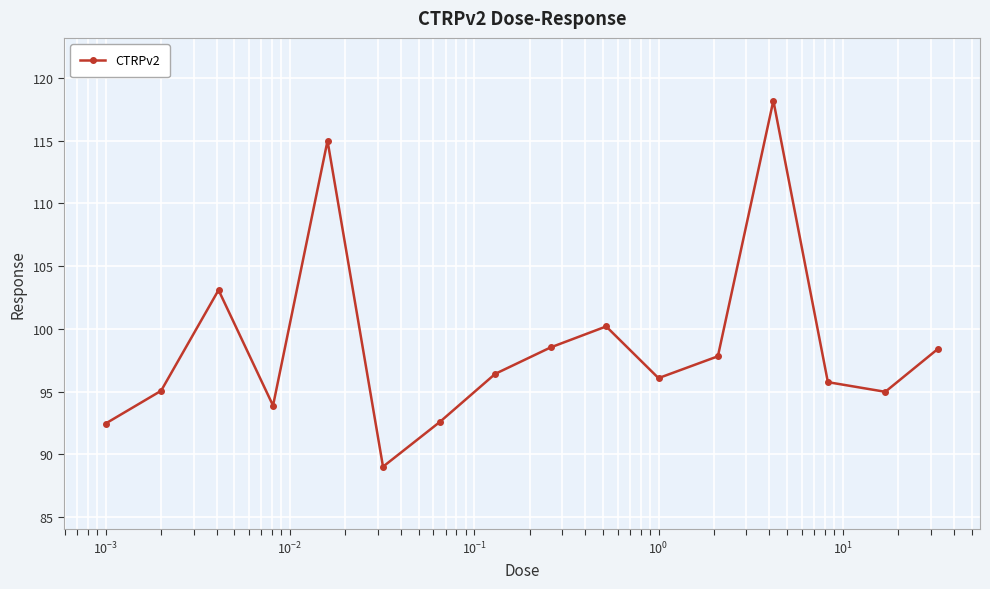

What is the difference between the maximum and second lowest values?

25.7